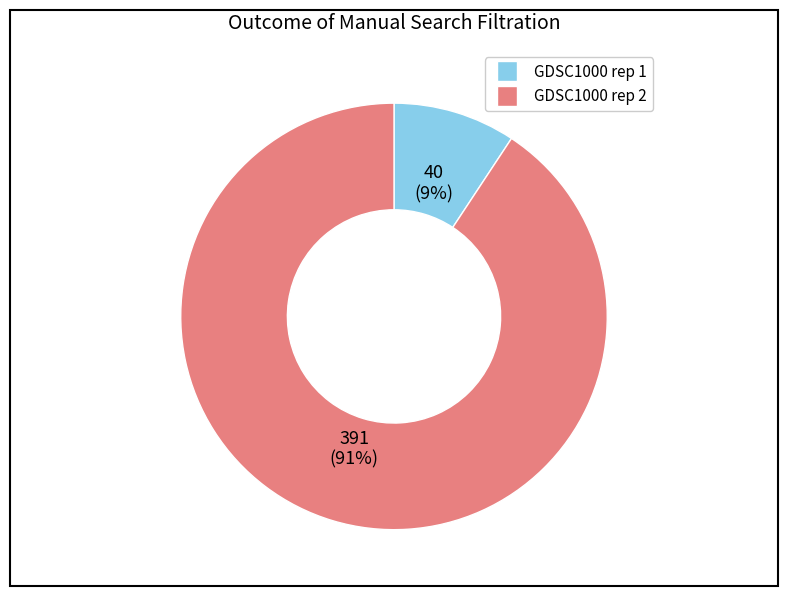

To the nearest percent, what percentage of the pie is GDSC1000 rep 2?

91%